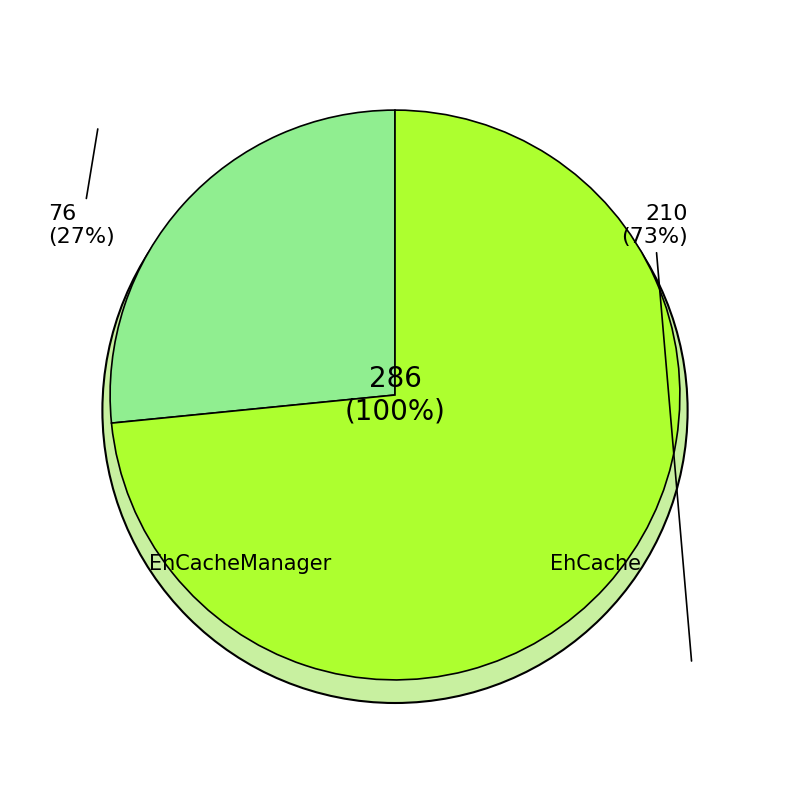

Which category has the smallest portion of the pie?

EhCacheManager